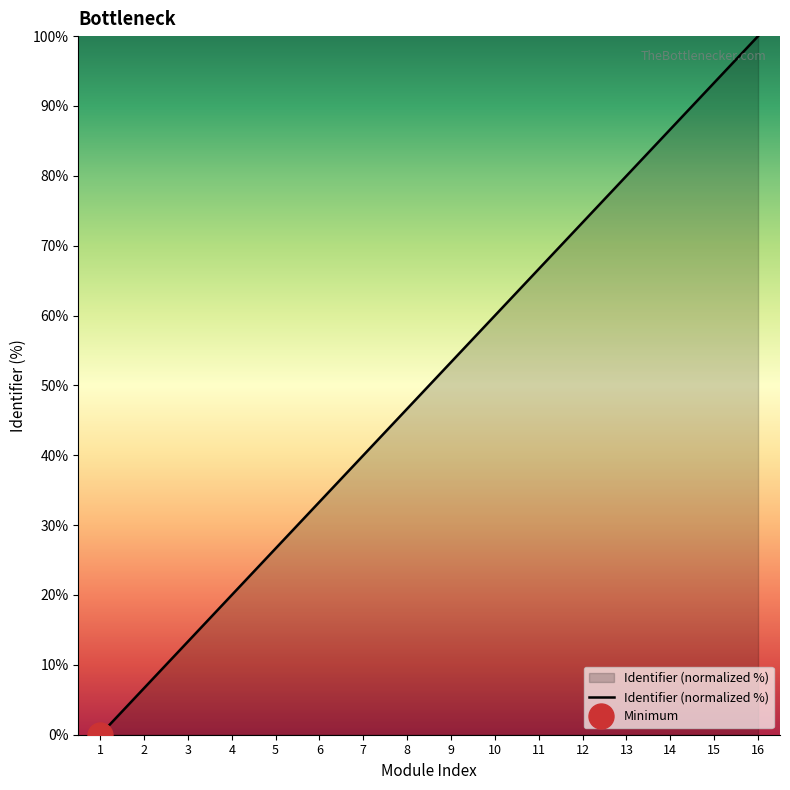

How many distinct data groups are displayed?

1